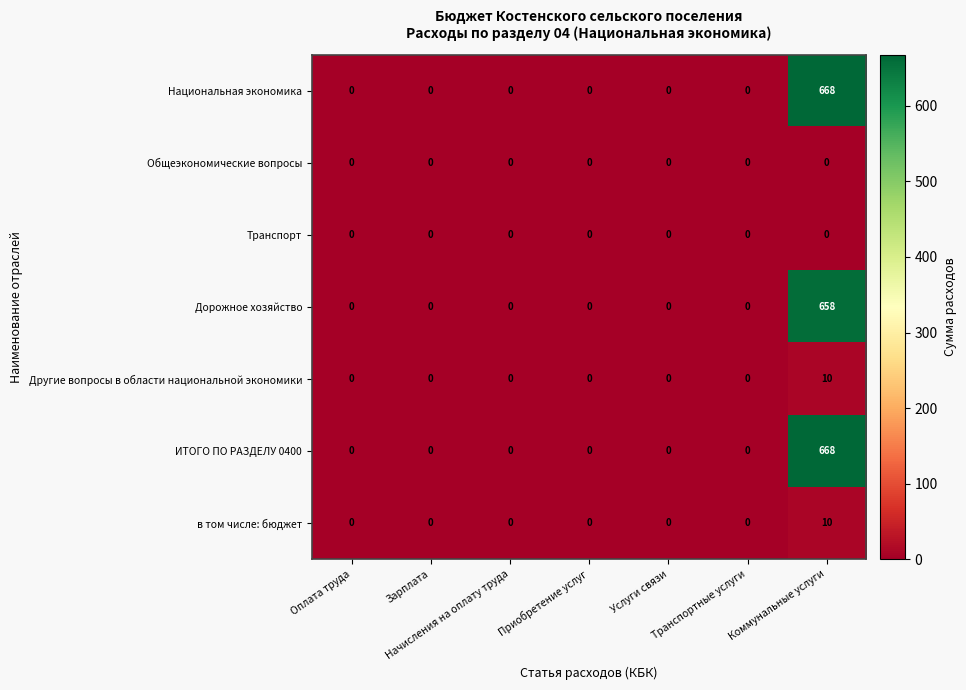

How many в том числе: бюджет values are between 0 and 1?

6